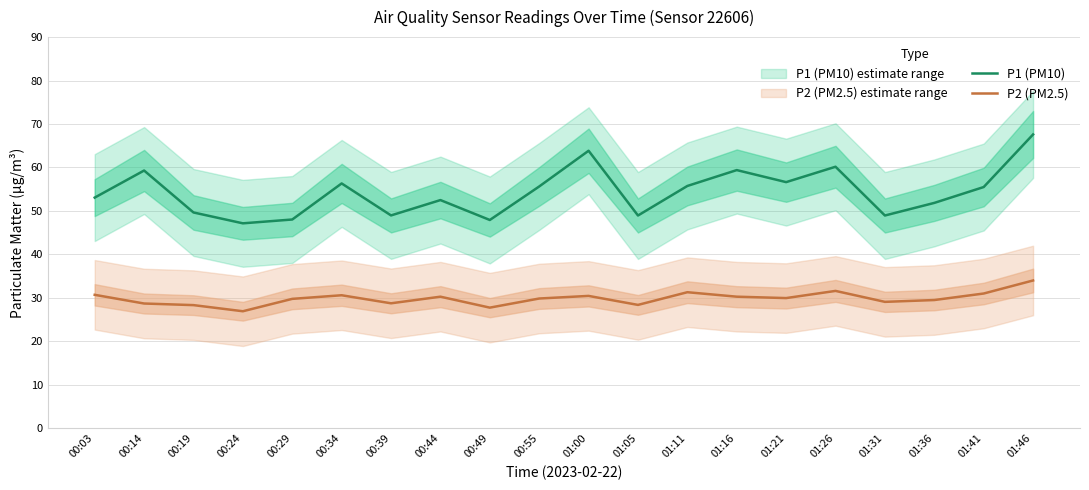

Which category has the highest value across all series?

01:46